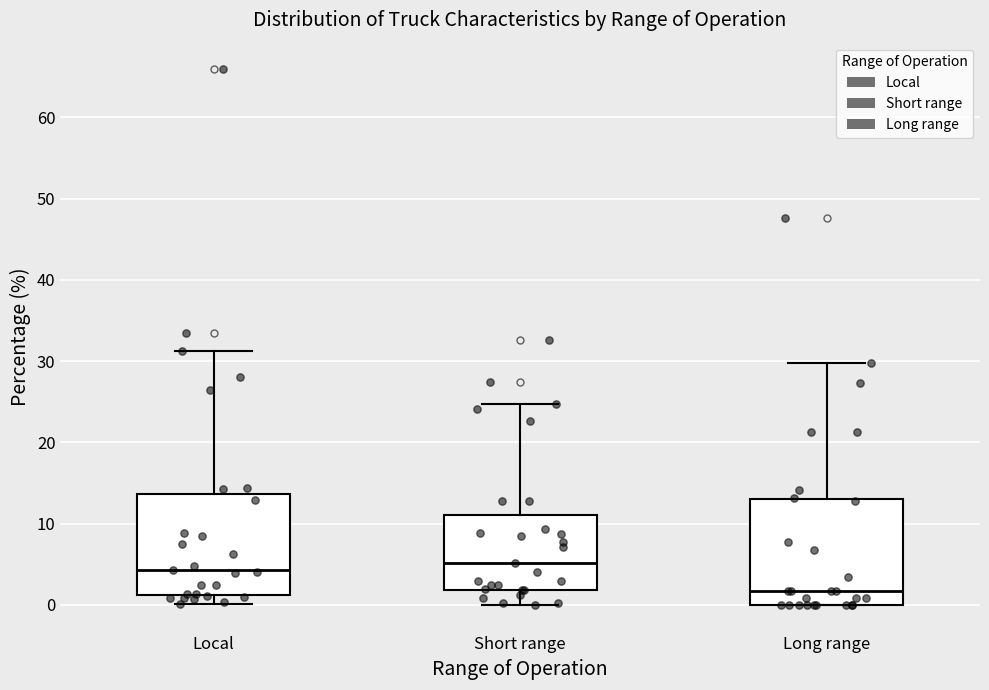

Where is the upper edge of the box for Long range on the y-axis? The values are not printed on the chart, so give them approximately, as read against the axis.

13